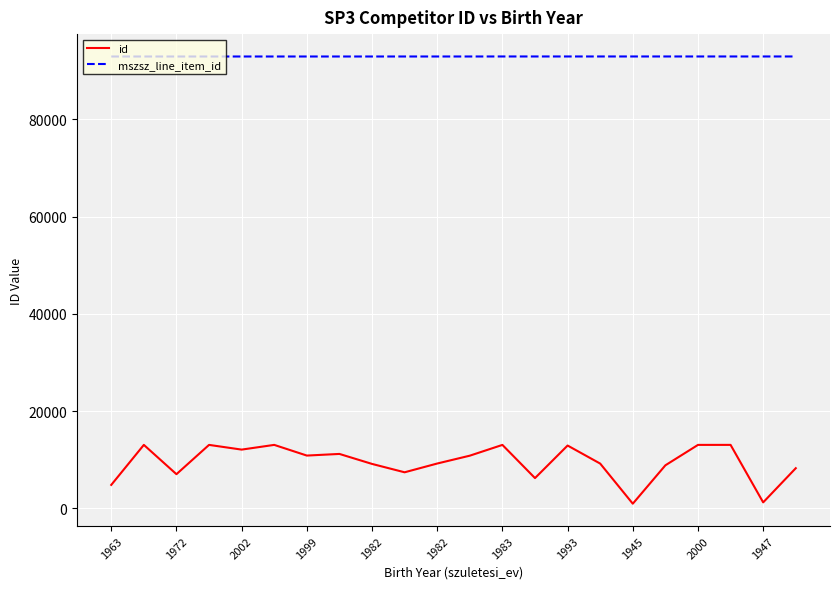

What is the greatest value displayed?

92953